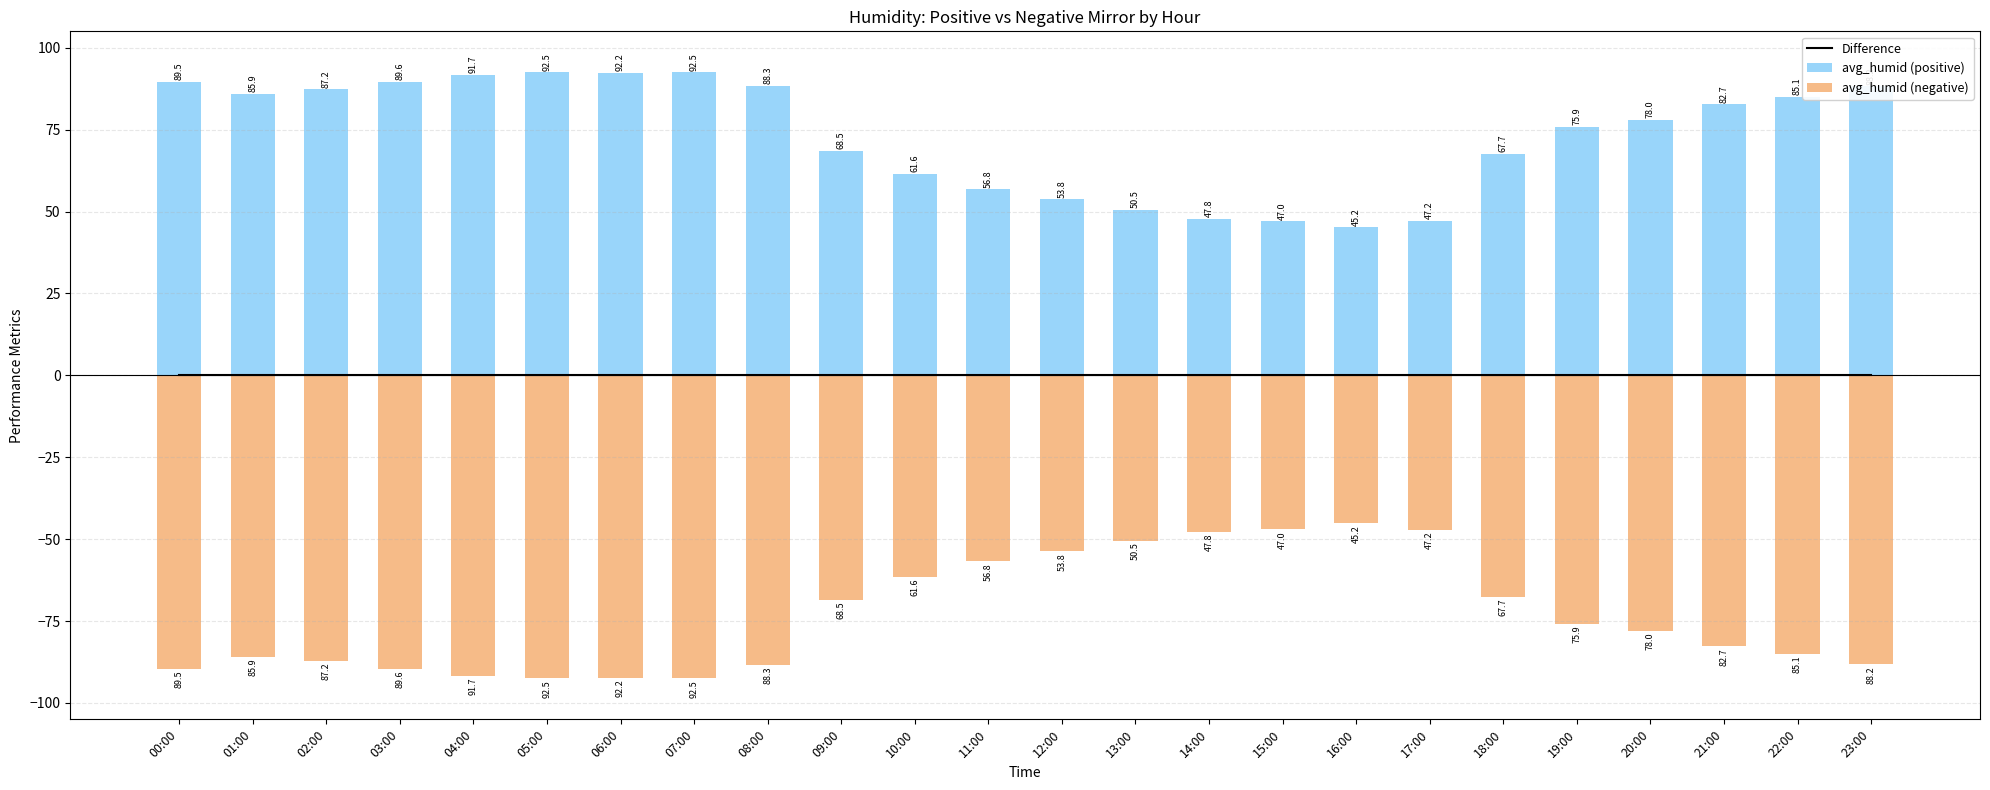

Rank the series by their maximum value, from lowest to highest.

avg_humid (negative), Difference, avg_humid (positive)